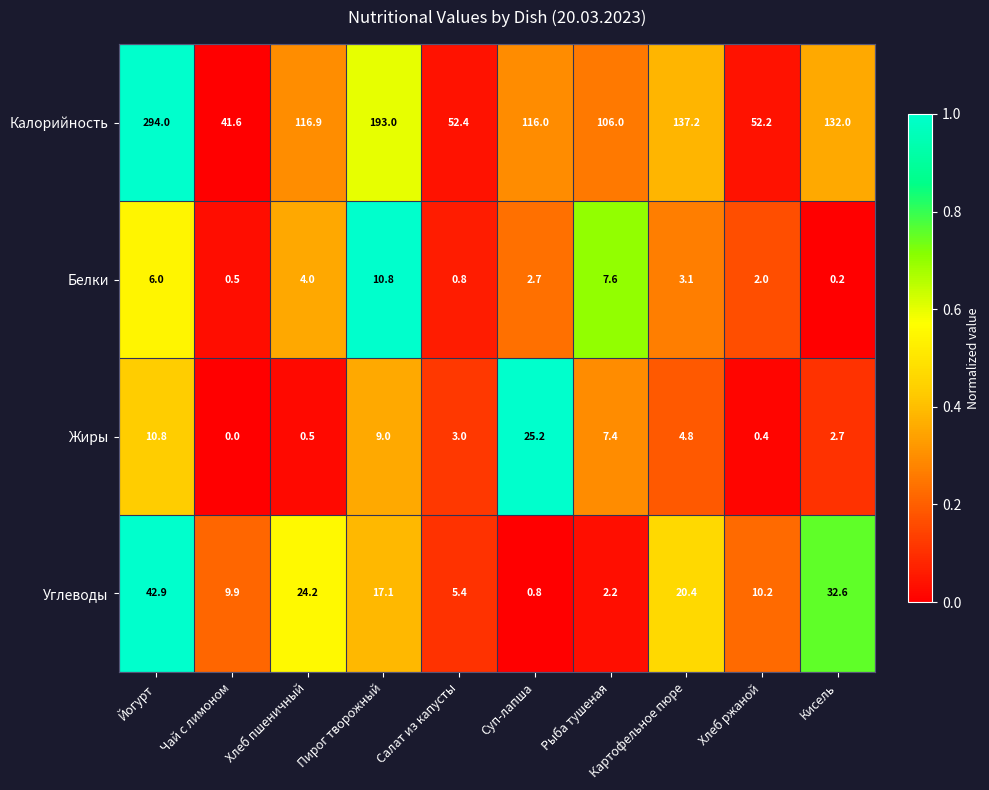

What is the greatest value displayed?

294.0